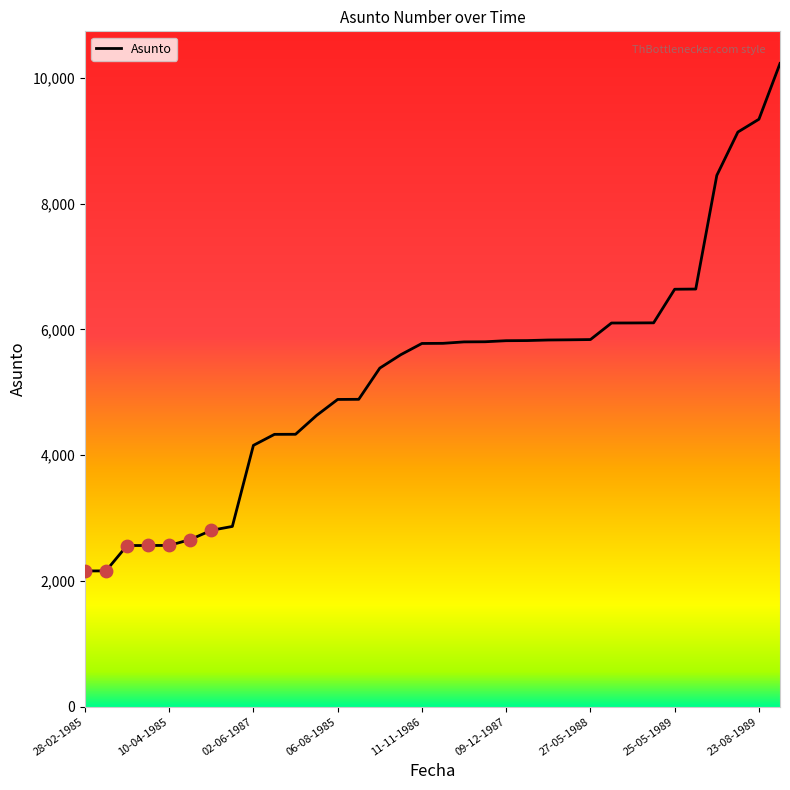

What is the difference between the maximum and minimum values?

8068